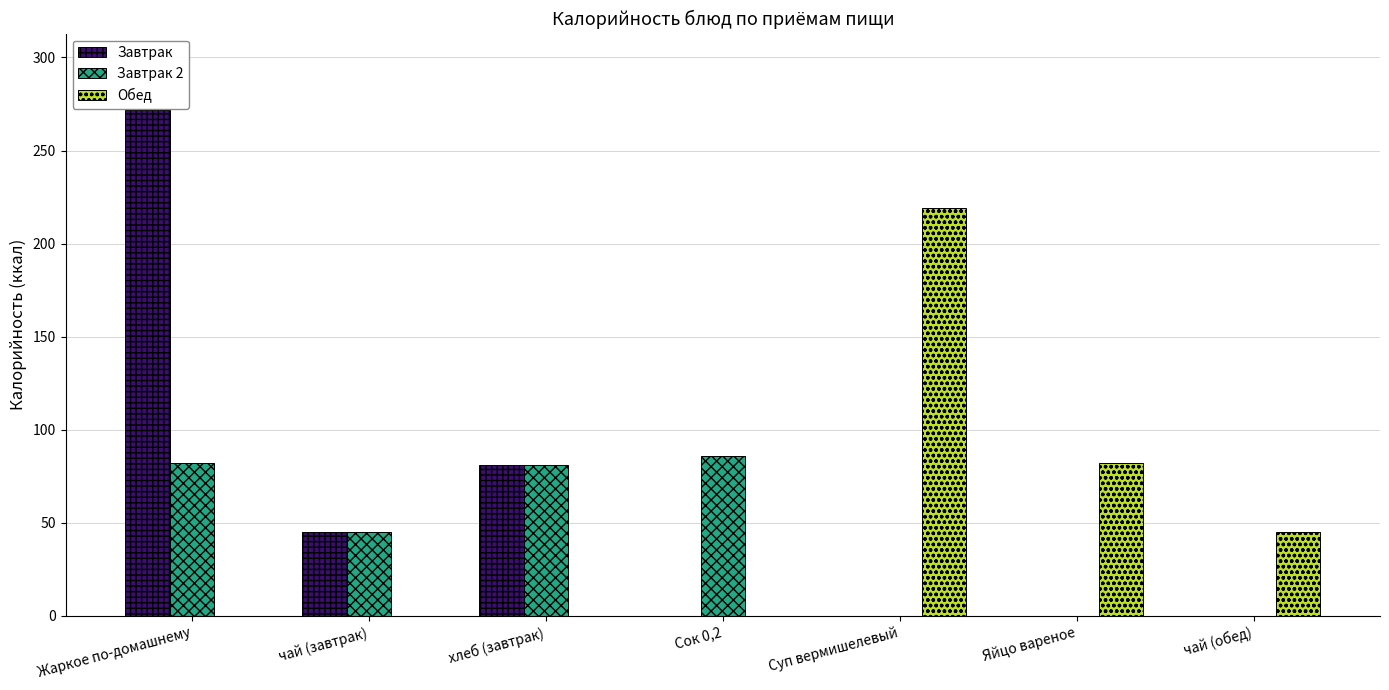

The Завтрак series shows 0 at чай (обед). True or false?

True